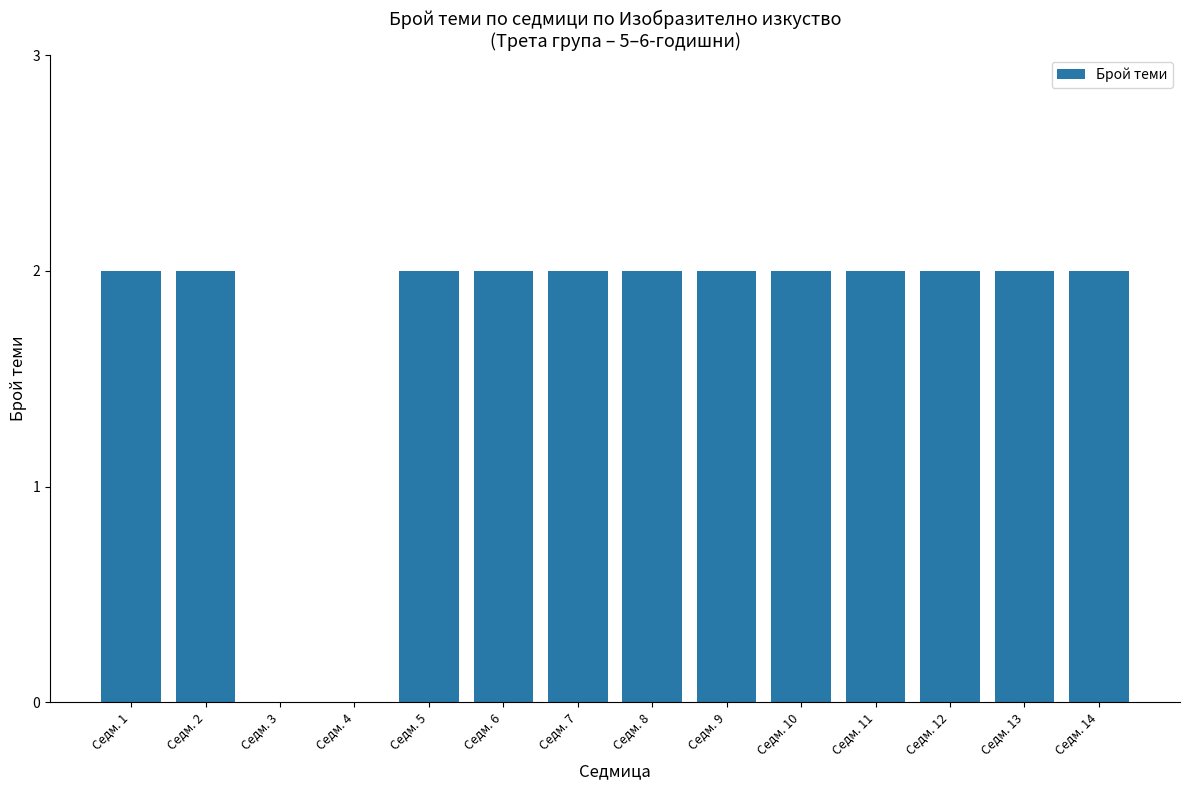

What is the approximate value at Седм. 14?

2